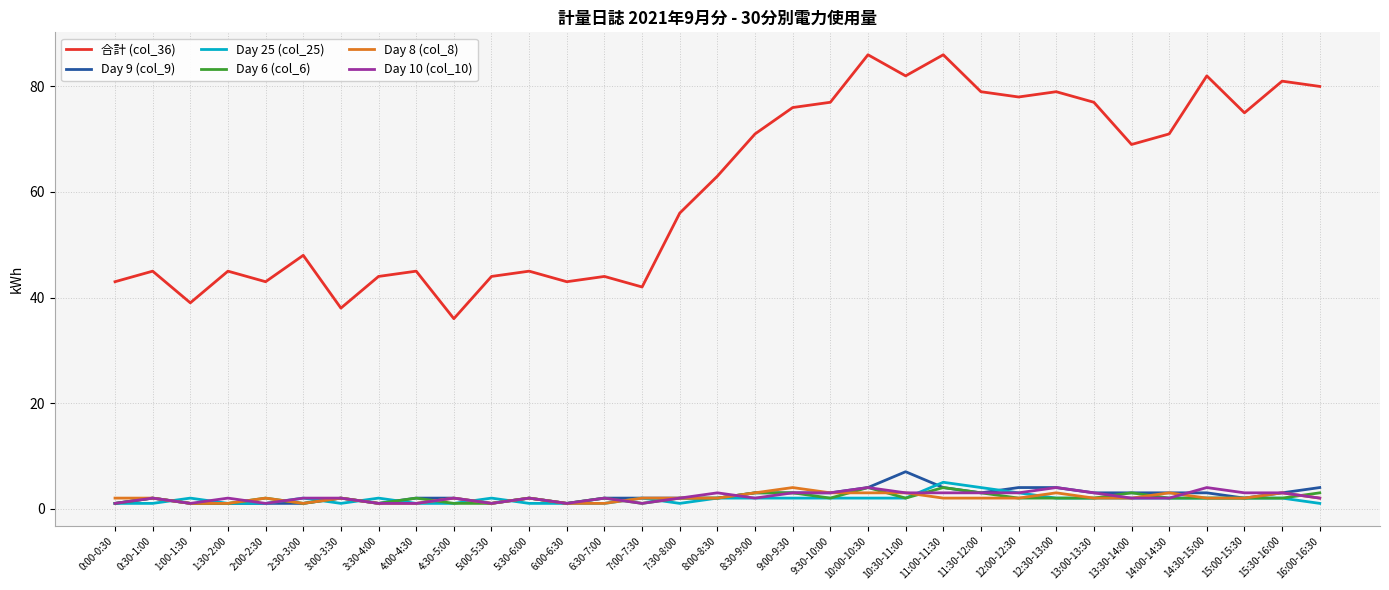

At which category does Day 6 (col_6) reach its first local peak?

0:30-1:00